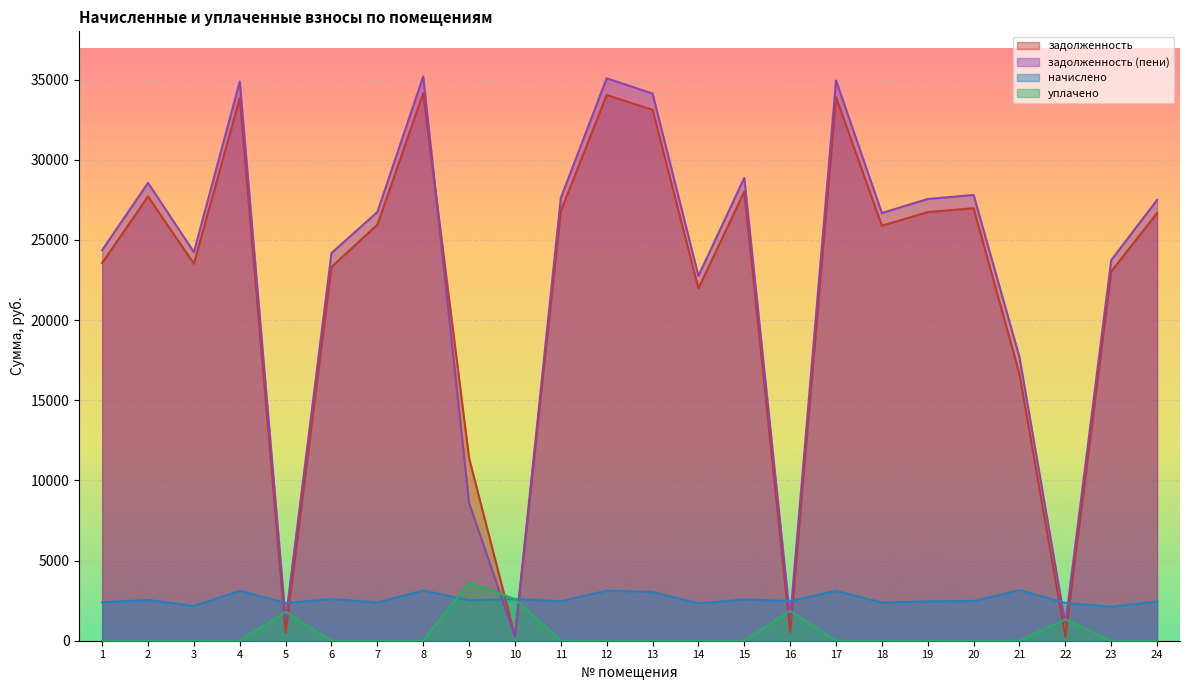

True or false: задолженность has a value of 36675.4 at 6.

False